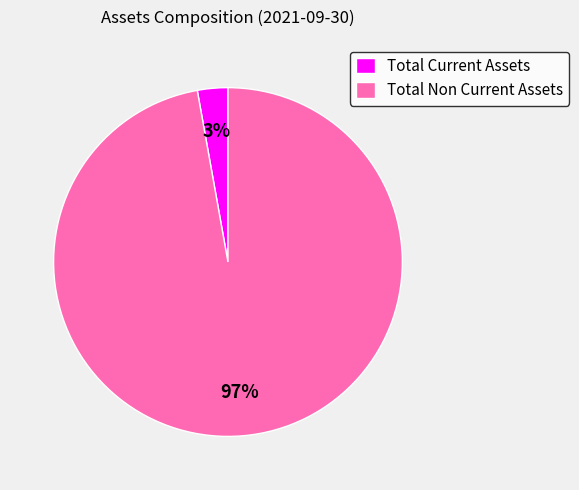

Is it true that Total Non Current Assets is 20% of the pie?

False